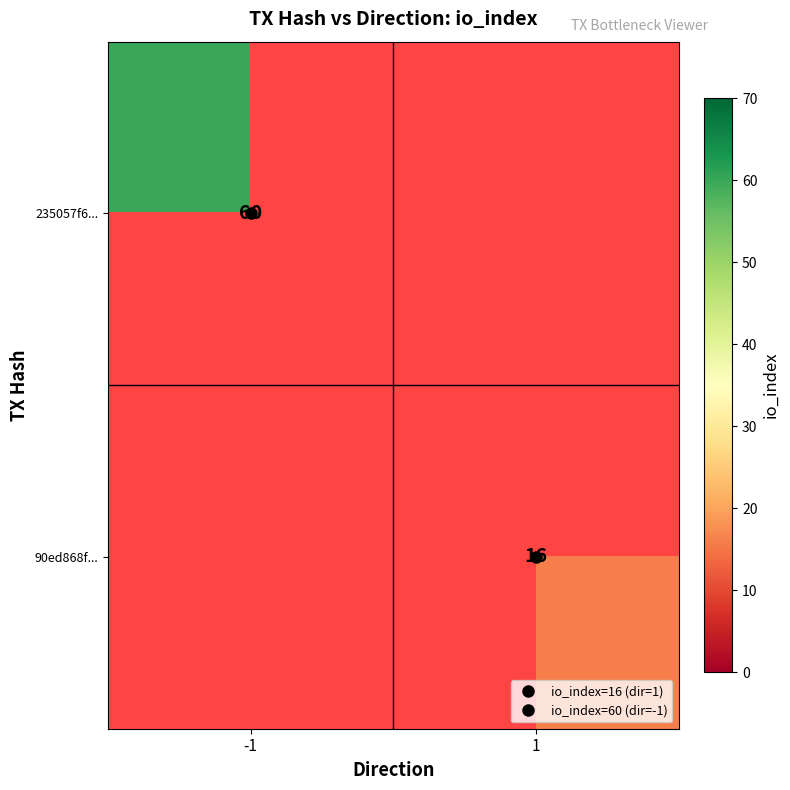

At -1, list the series in order from largest to smallest.

235057f6..., 90ed868f...